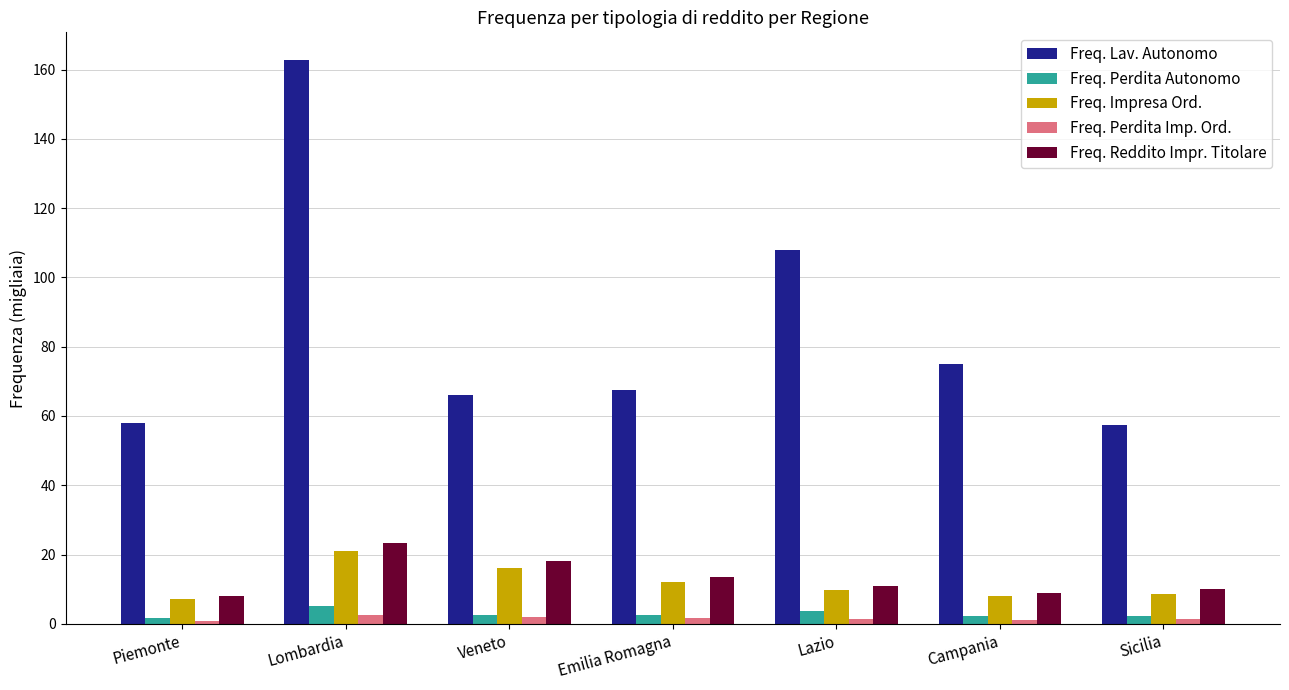

Which series has the widest spread of values?

Freq. Lav. Autonomo